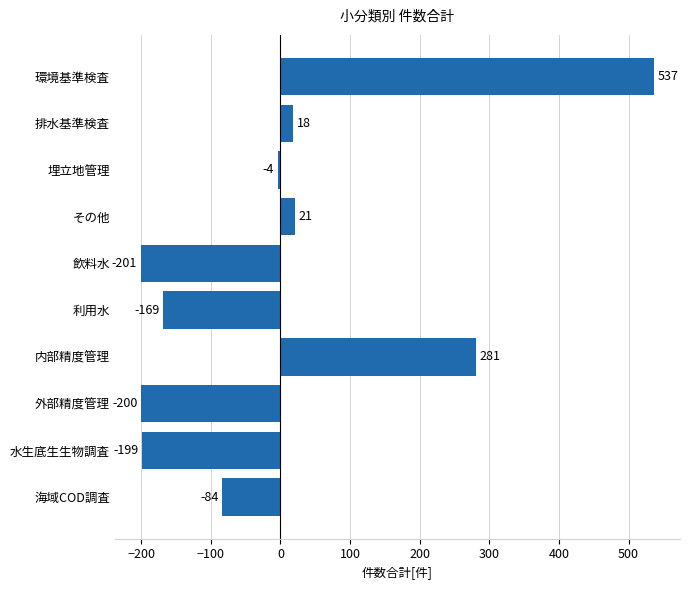

Reading bottom to top, transcribe all the data shown in this chart.

-84	-199	-200	281	-169	-201	21	-4	18	537